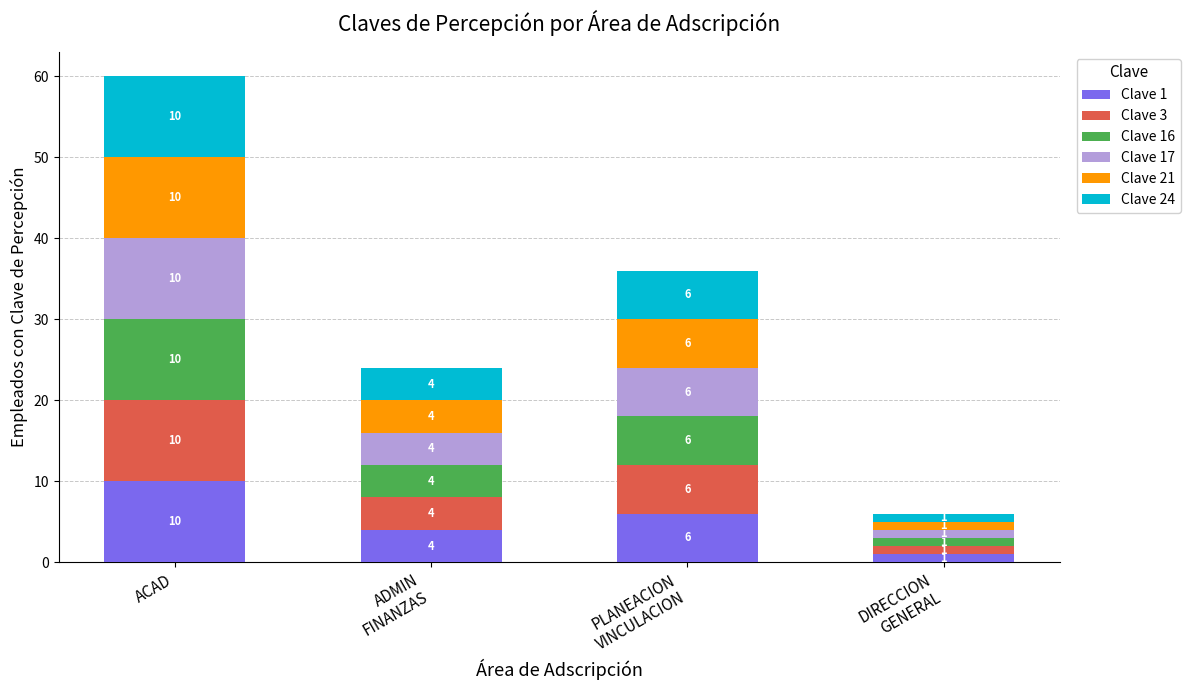

How many categories are shown in the chart?

4